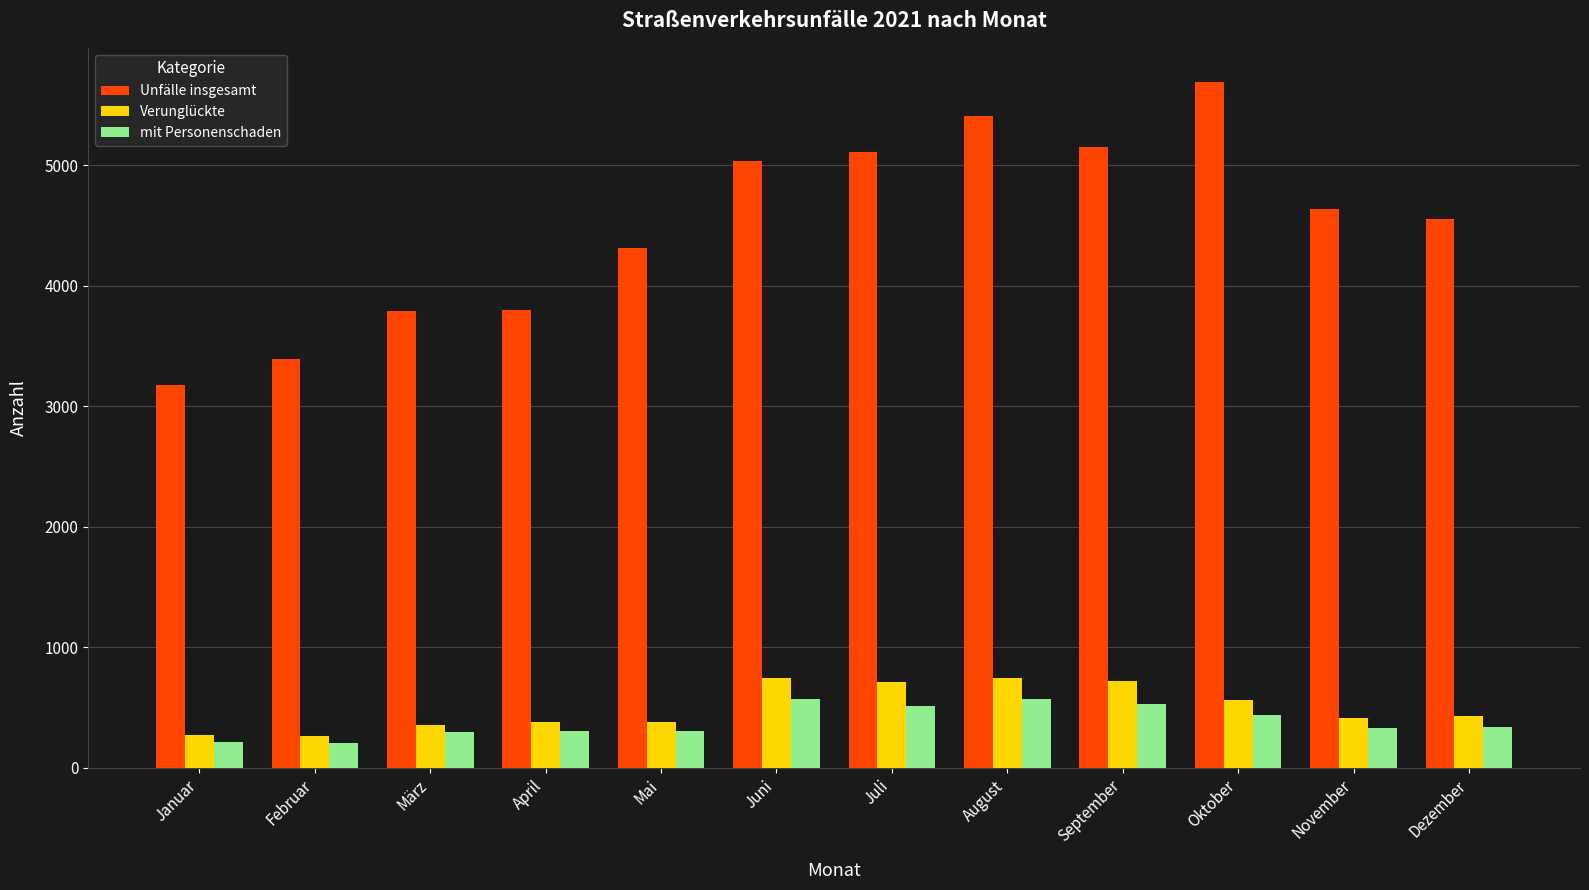

What is the lowest value of the Unfälle insgesamt series?

3177